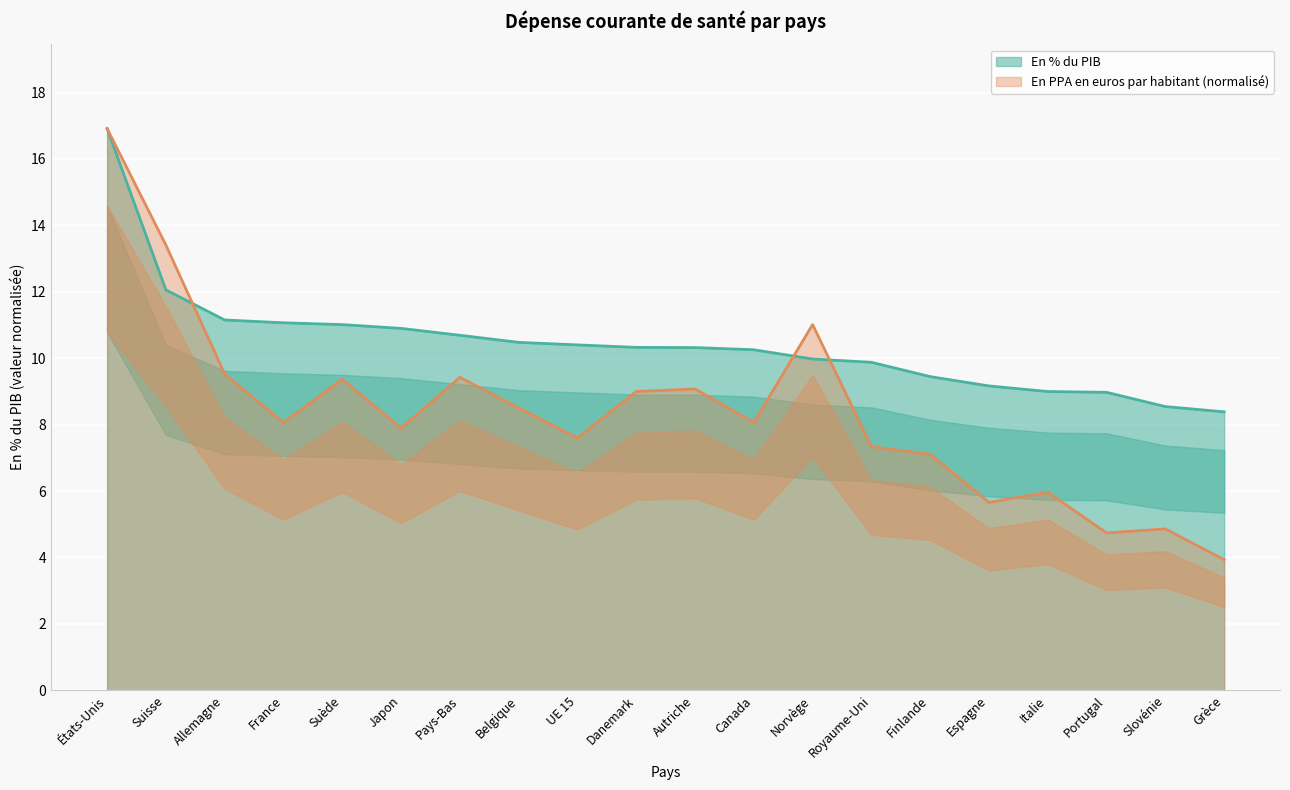

Does the chart display data point markers on the line(s)?

No